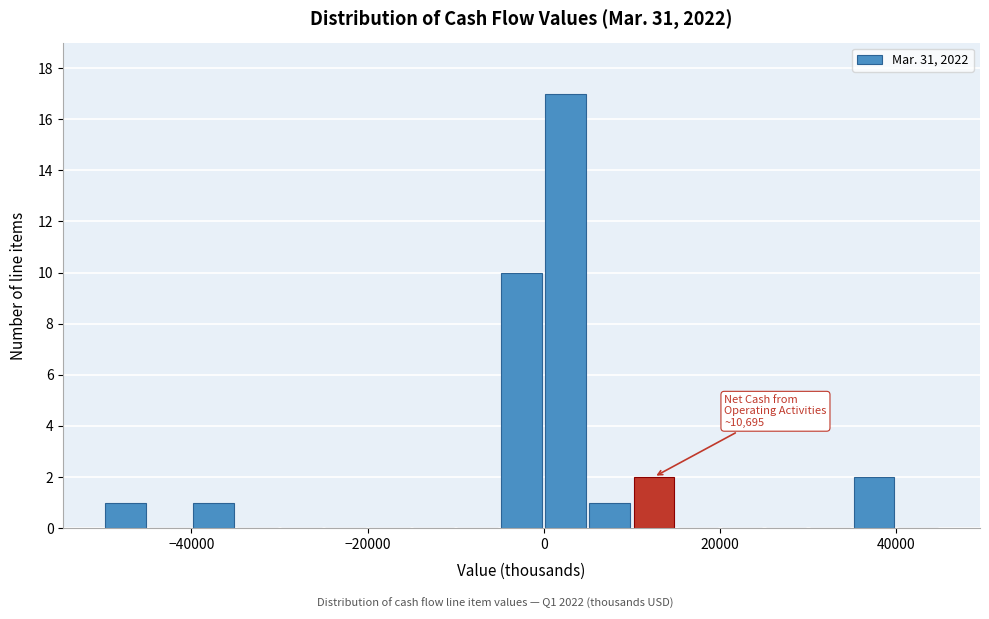

Read against the x-axis, roughly where is the centre of the tallest bar?

2000